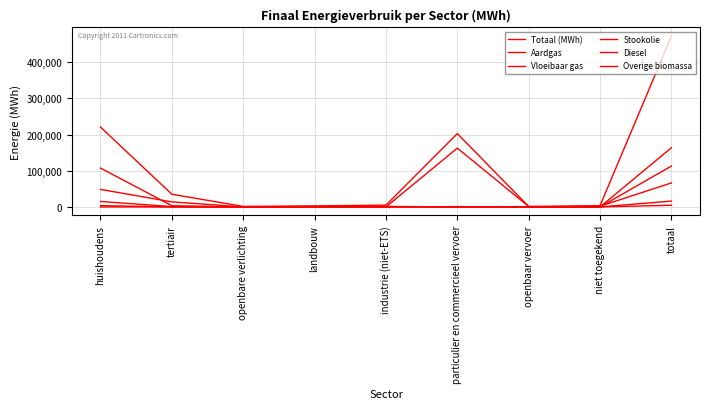

How many lines are shown in the chart?

6